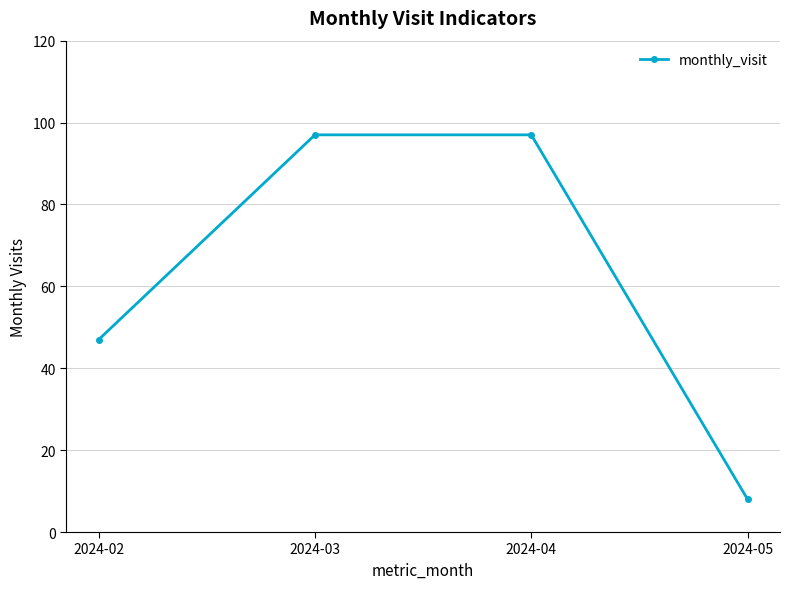

Where is the data nearest to the value 52?

2024-02